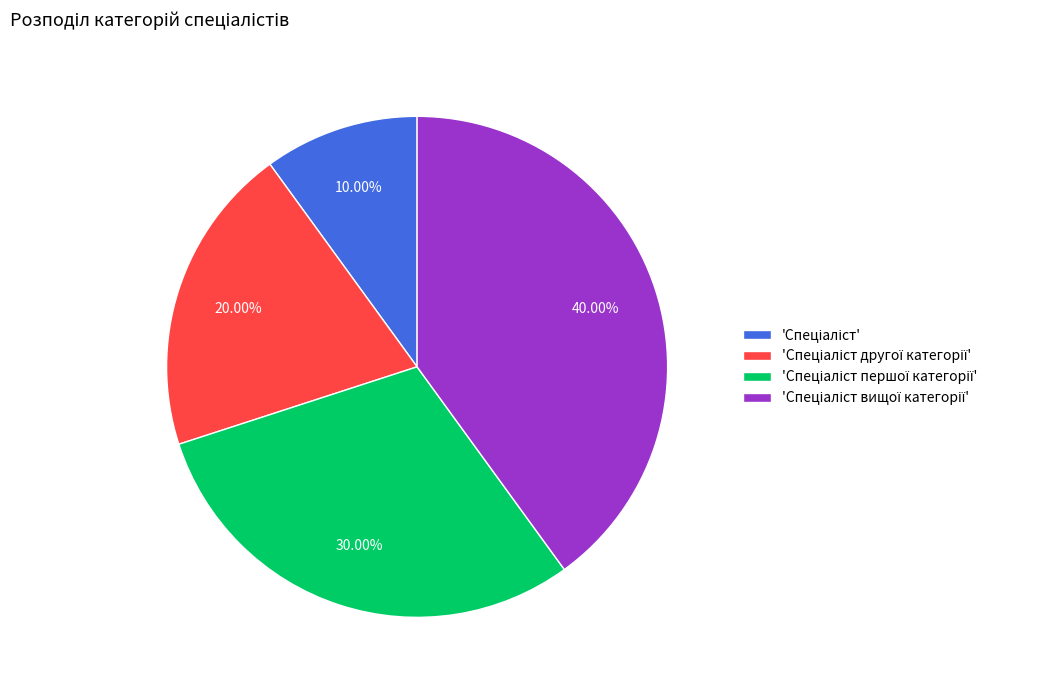

Does any single category account for the majority?

No